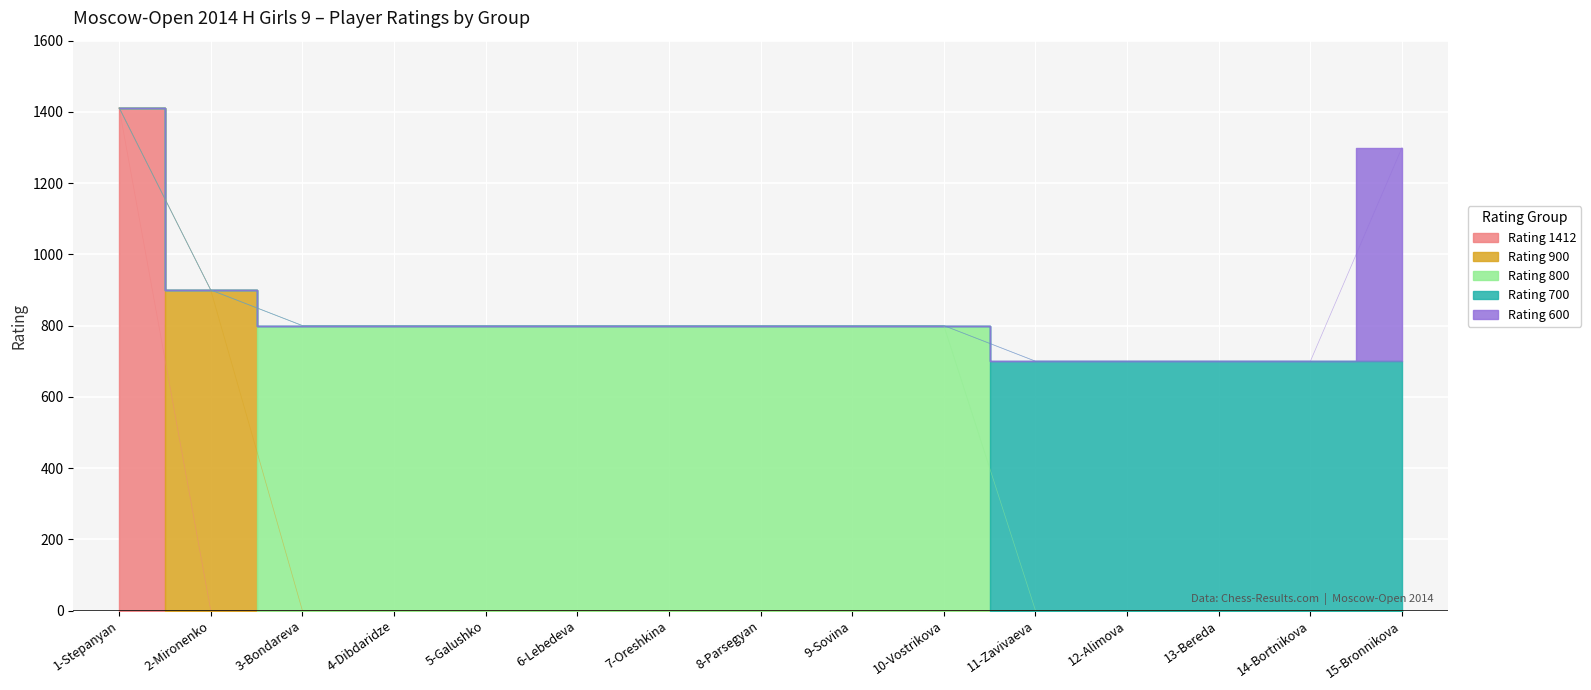

The Rating_1412 series shows 1412 at 1-Stepanyan. True or false?

True